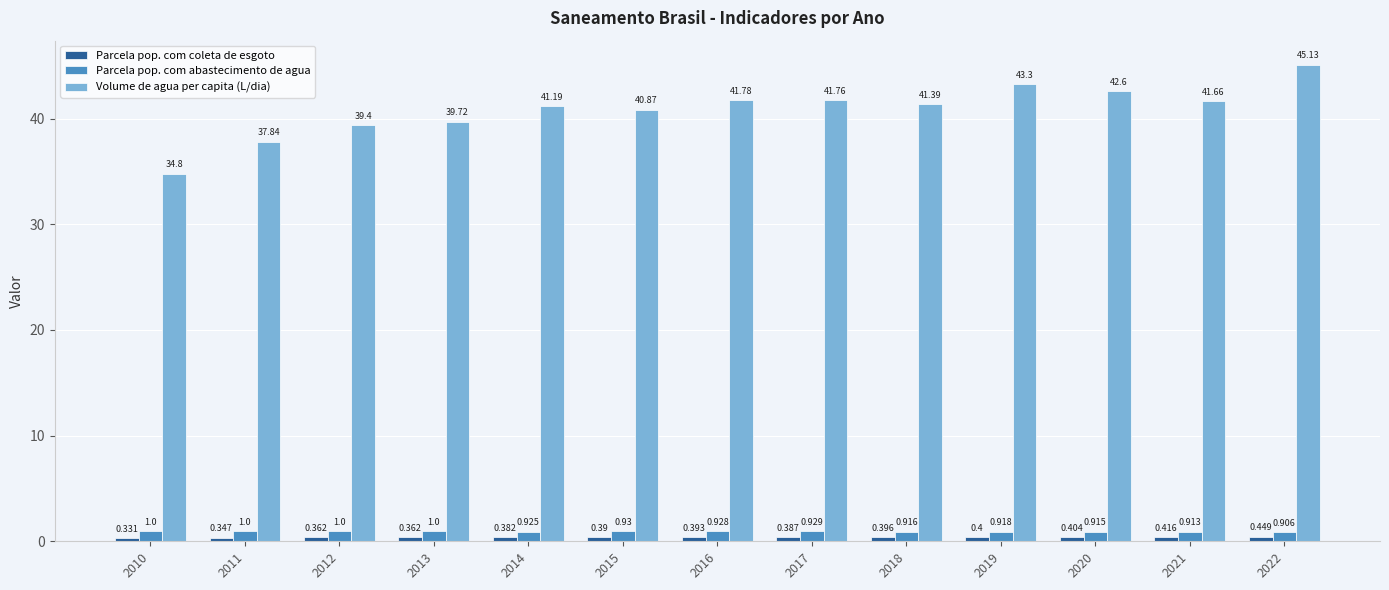

Which series has the largest range (max minus min)?

Volume de agua per capita (L/dia)